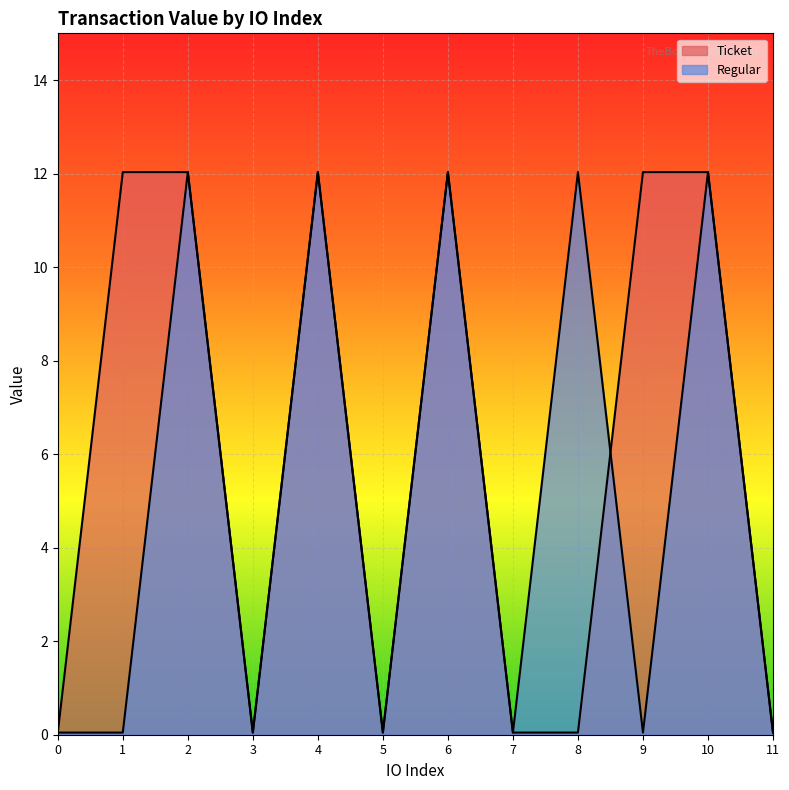

How many lines are shown in the chart?

2